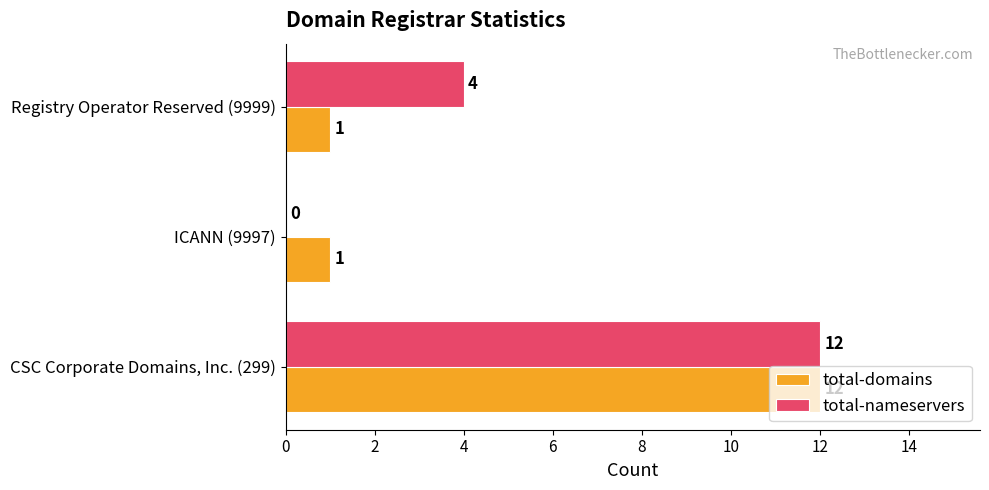

Is it true that total-domains equals 1 at Registry Operator Reserved (9999)?

True